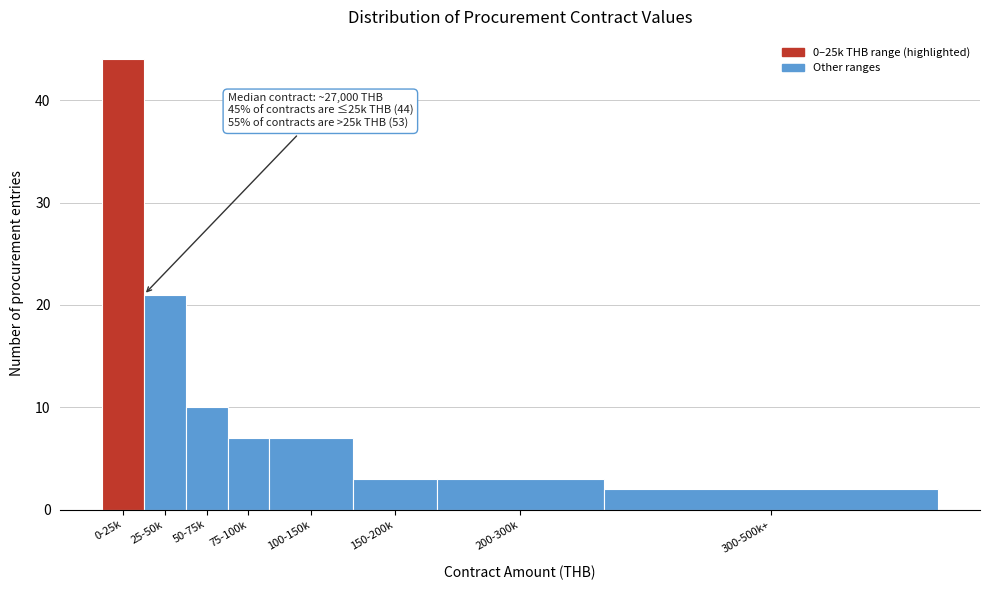

Reading right to left, what are all the values shown in this chart?

2	3	3	7	7	10	21	44